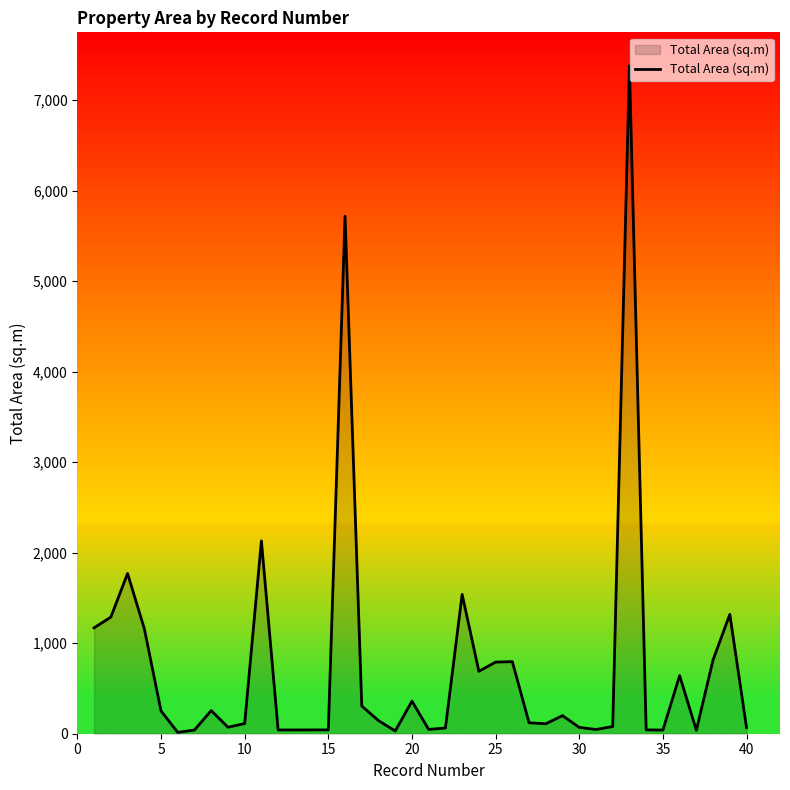

What is the difference between the maximum and minimum values?

7366.4